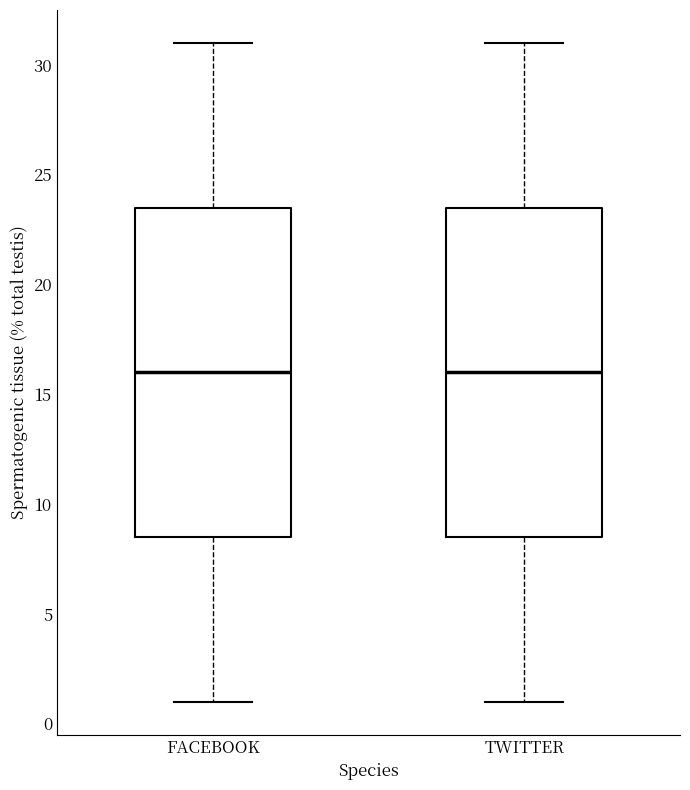

Reading left to right, transcribe this box plot: for each box, give where its median line is, the range the box spans, and where its two whiskers end, as read against the y-axis. The values are not printed on the chart, so give them approximately, as read against the axis.

FACEBOOK: median 16.0, box 8.5 to 23.5, whiskers 1.0 to 31.0
TWITTER: median 16.0, box 8.5 to 23.5, whiskers 1.0 to 31.0